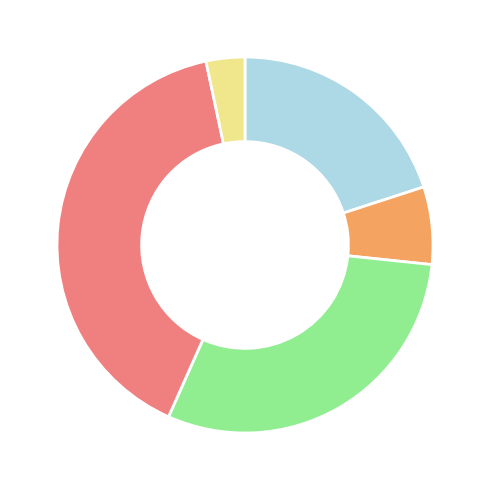

Is there any slice that represents more than half of the pie?

No